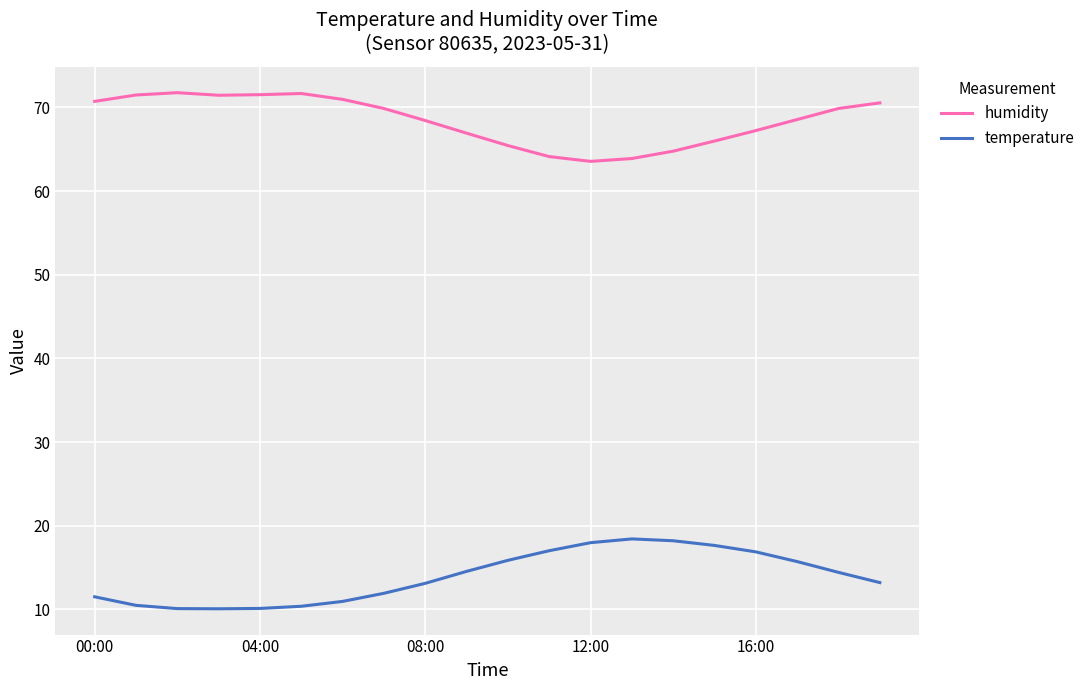

True or false: humidity and temperature intersect in this chart.

False